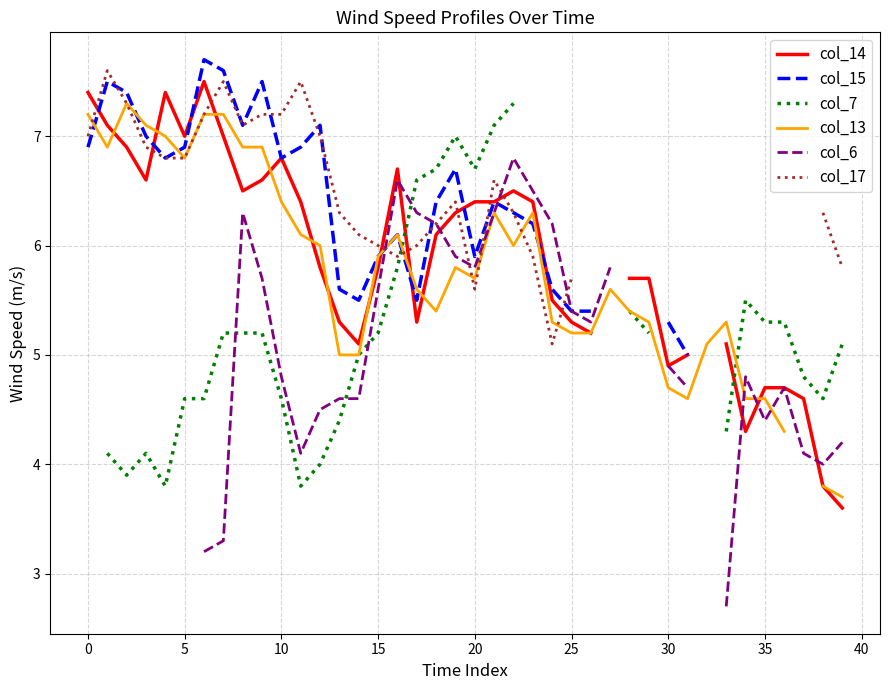

Count the number of data series in this chart.

6